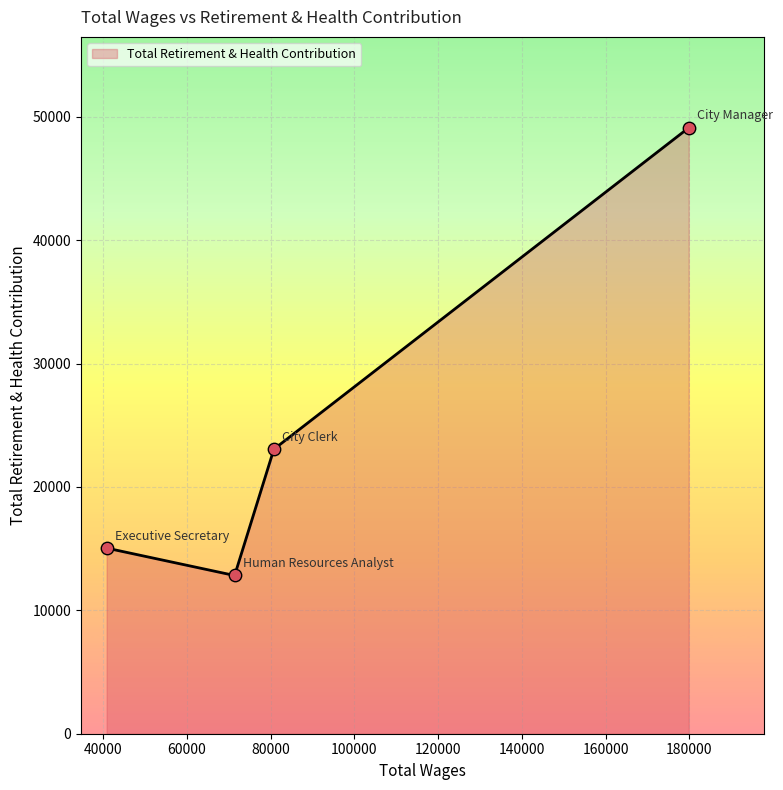

What is the difference between the maximum and minimum values?

36293